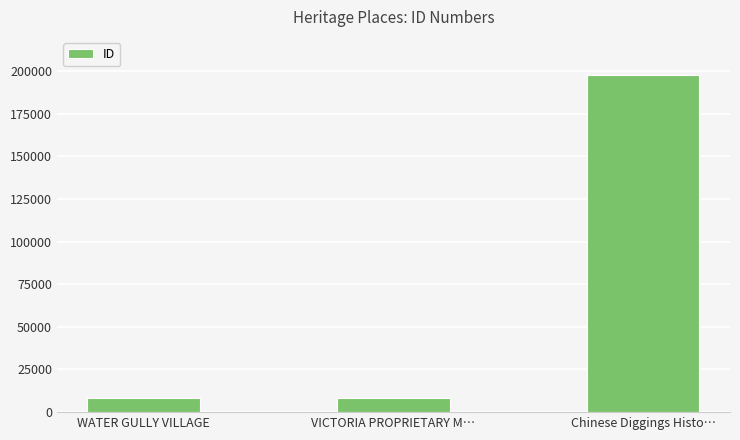

What is the label of the 2nd bar from the right?

VICTORIA PROPRIETARY M…